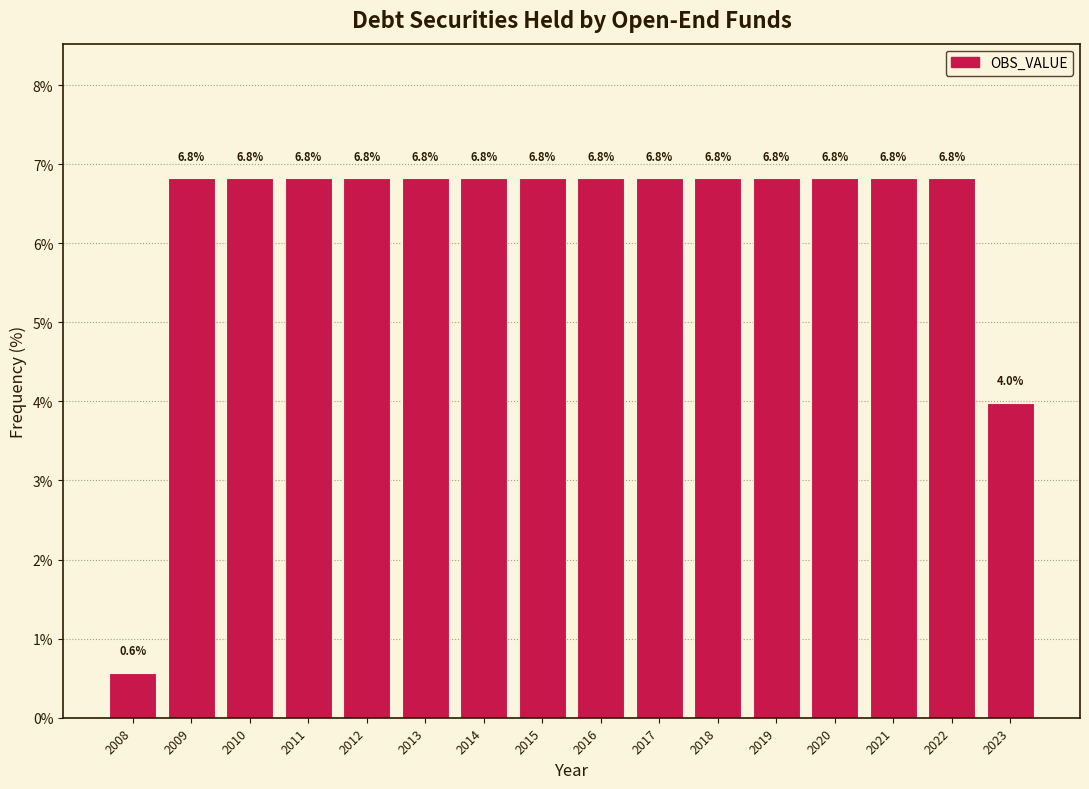

Reading left to right, what are all the values shown in this chart?

2008=0.6	2009=6.8	2010=6.8	2011=6.8	2012=6.8	2013=6.8	2014=6.8	2015=6.8	2016=6.8	2017=6.8	2018=6.8	2019=6.8	2020=6.8	2021=6.8	2022=6.8	2023=4.0